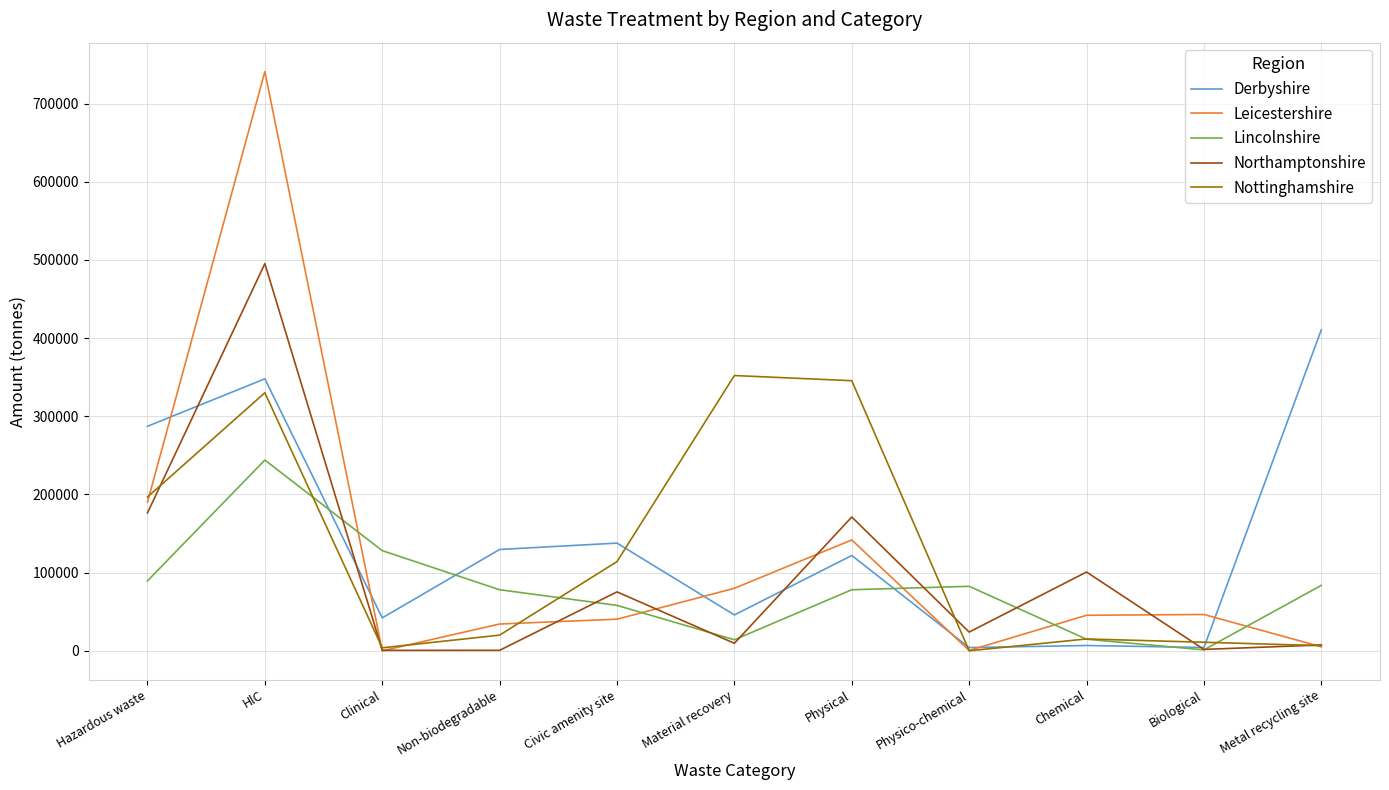

What position from the left is Biological?

10